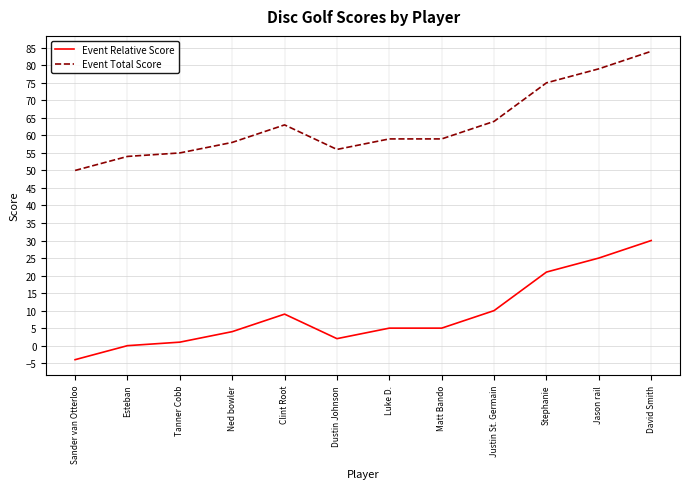

What are all the series names shown in the legend?

Event Relative Score, Event Total Score